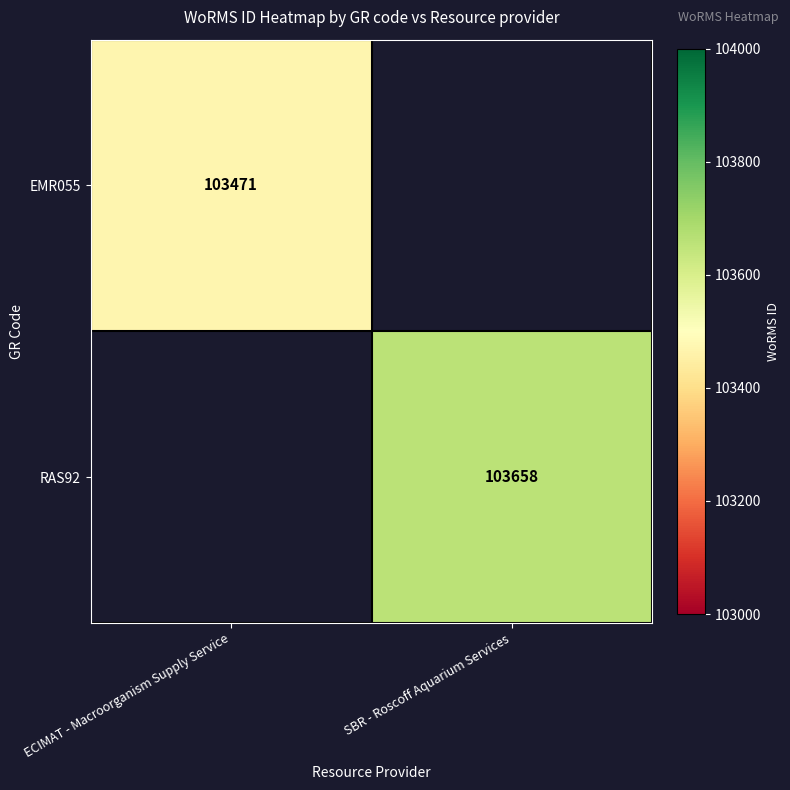

The EMR055 series shows 166460 at ECIMAT - Macroorganism Supply Service. True or false?

False